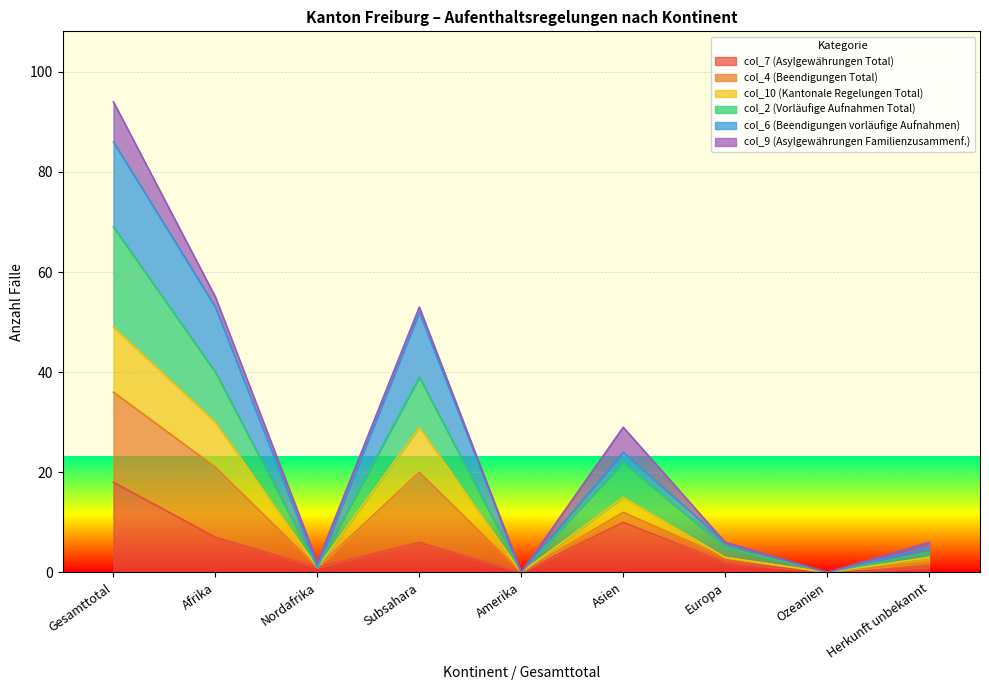

What is the greatest value displayed?

86